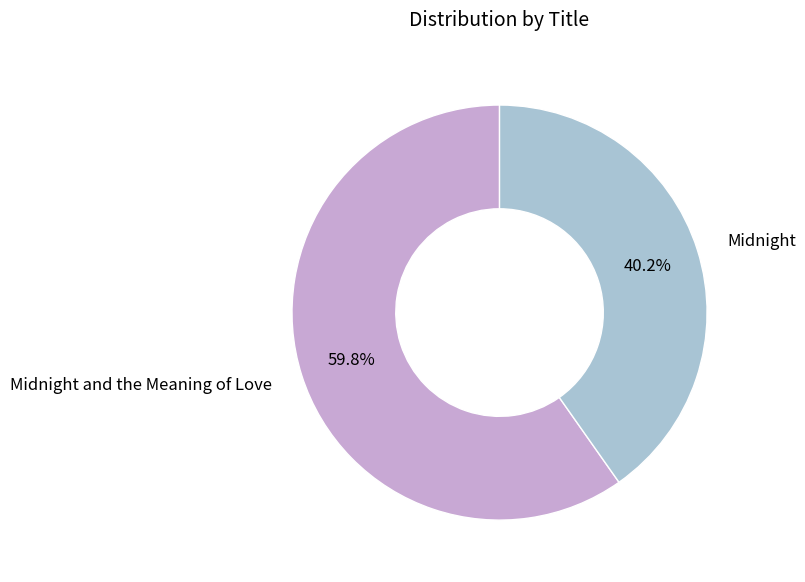

To the nearest percent, what is the difference between the largest and smallest slice percentages?

20%